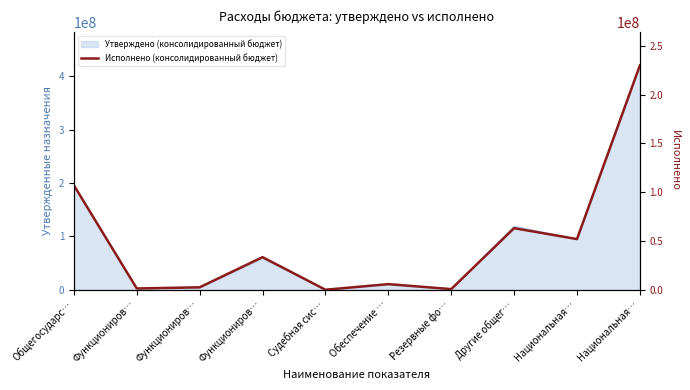

Does the chart display data point markers on the line(s)?

No